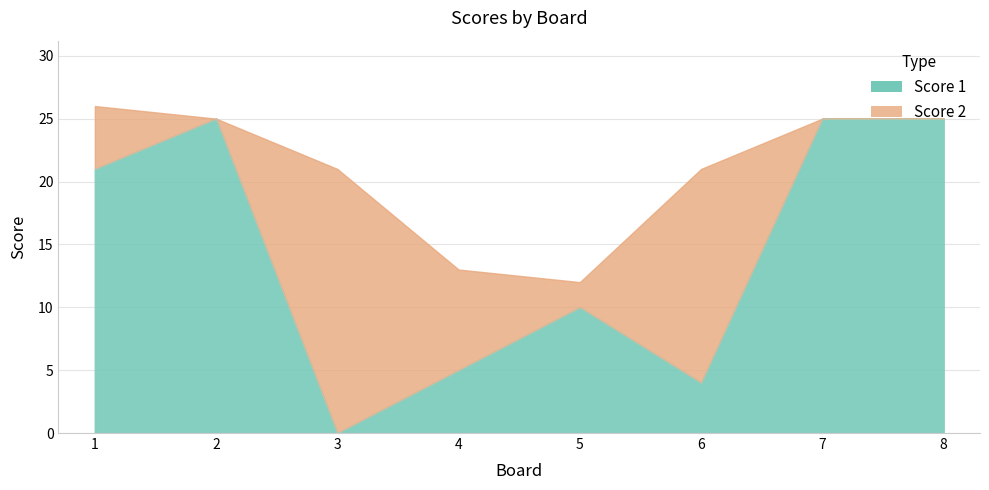

Which category has the lowest value in the Score 2 series?

2